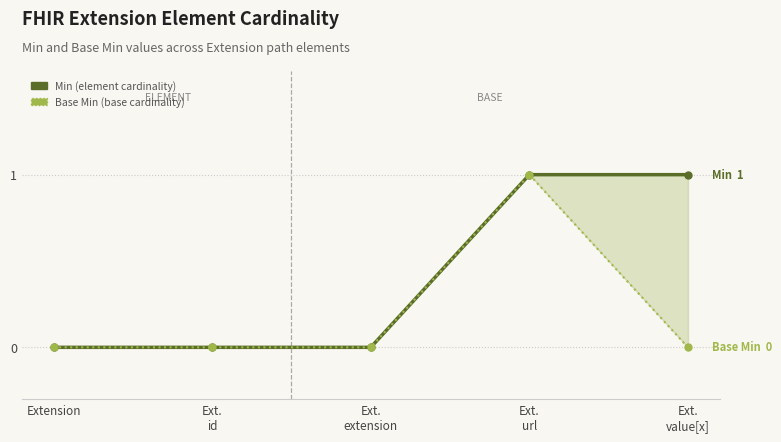

What are all the series names shown in the legend?

Min, Base Min